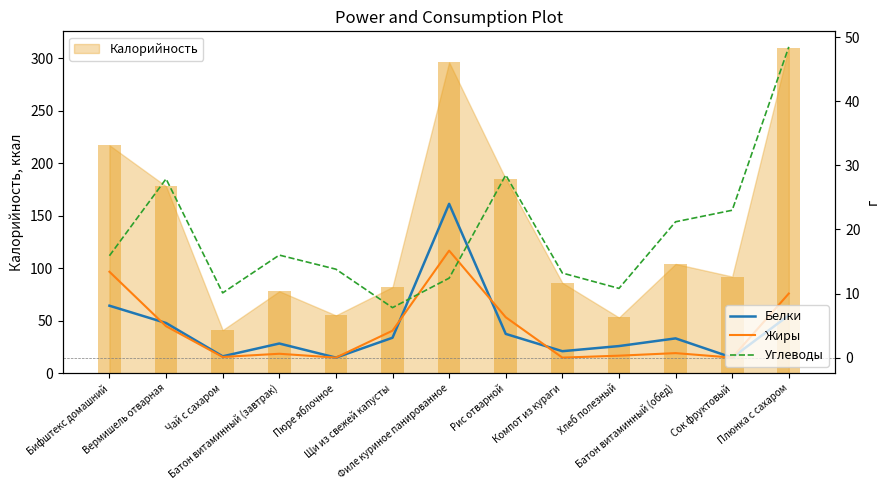

What is the sum of all Белки values?

59.1